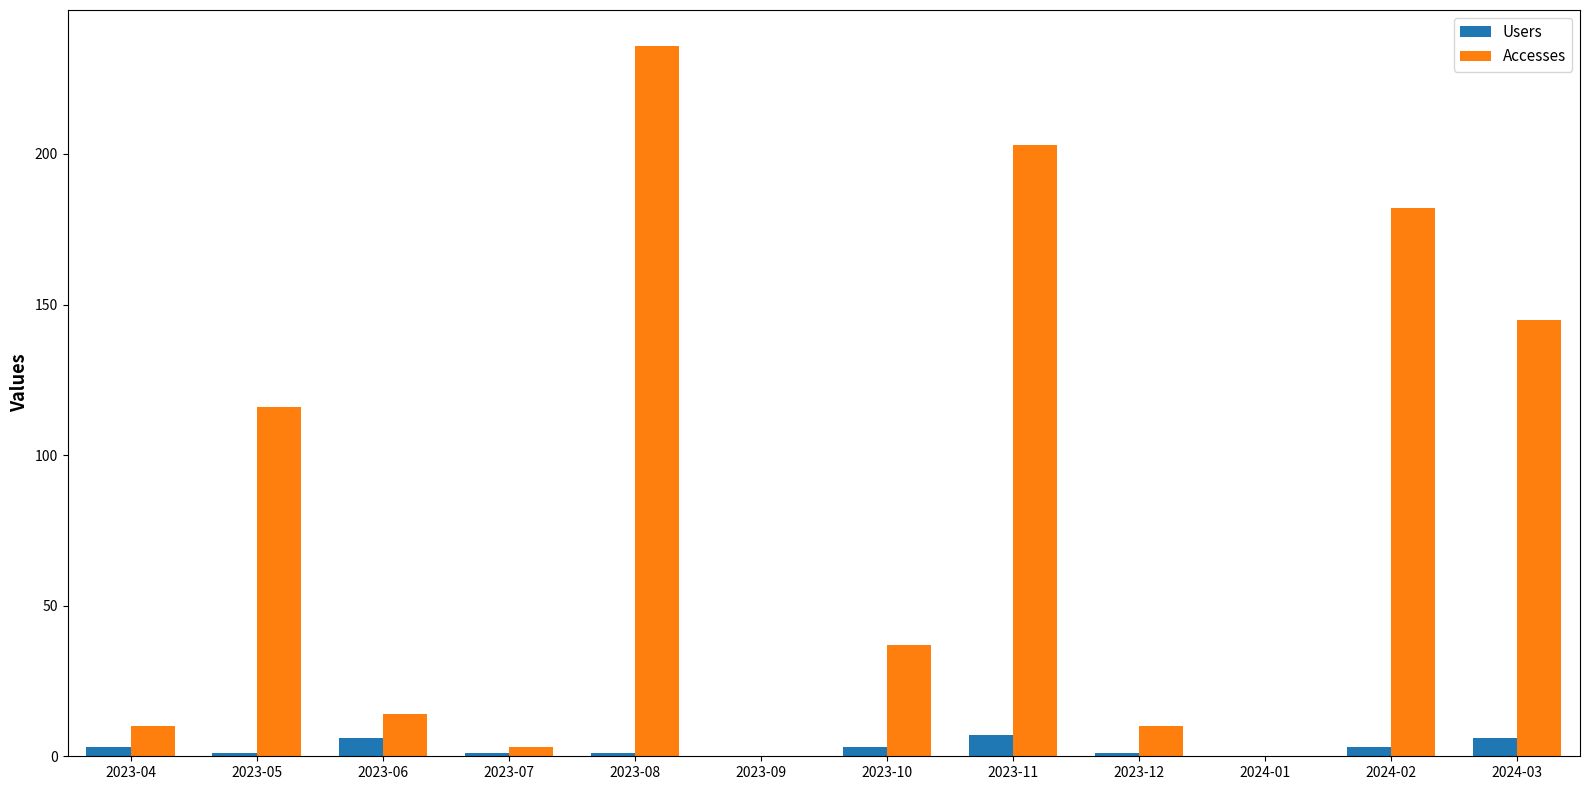

Which series has the largest total across all categories?

Accesses